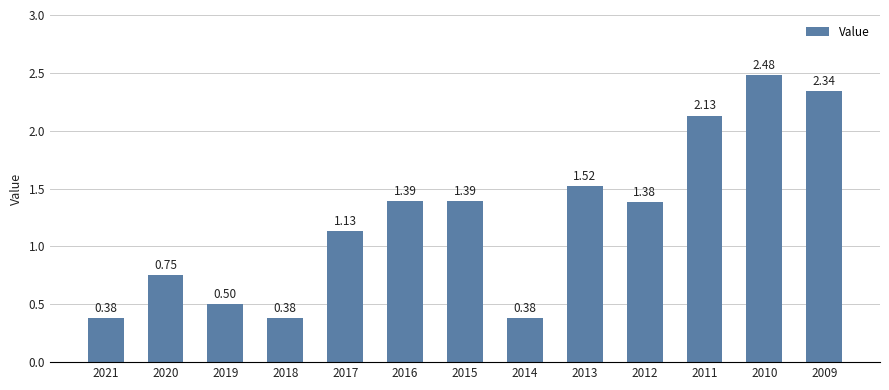

Between 2016 and 2010, which is larger?

2010